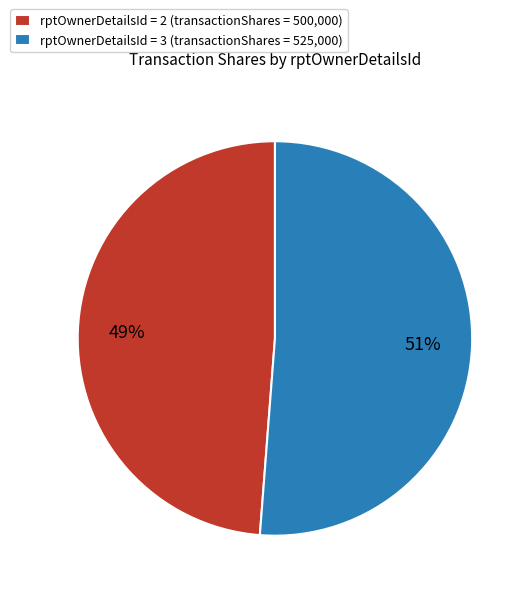

Which slice represents more than half of the pie?

rptOwnerDetailsId = 3 (transactionShares = 525,000)